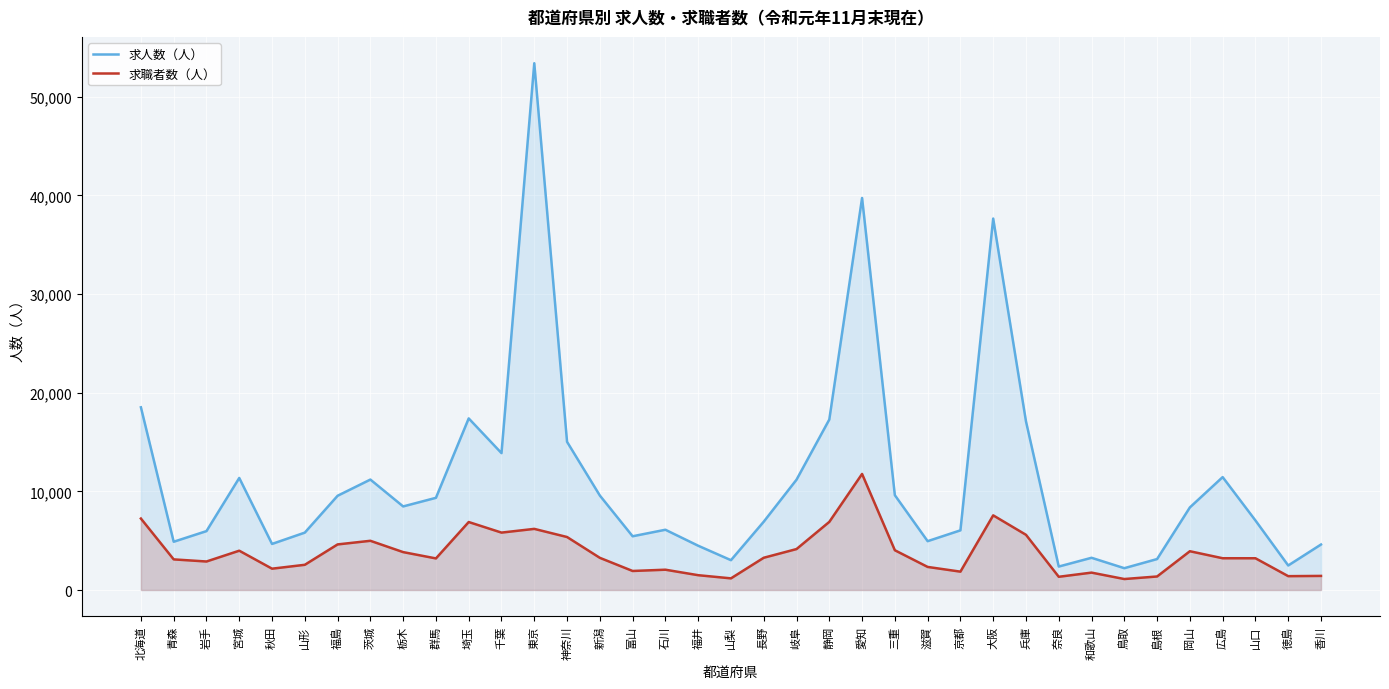

Reading right to left, transcribe all the data shown in this chart.

求人数（人）: 4612	2487	7050	11446	8373	3138	2212	3267	2378	17095	37654	6048	4951	9611	39742	17281	11183	6925	3024	4489	6109	5448	9579	15022	53400	13877	17395	9345	8473	11196	9553	5818	4670	11358	5970	4892	18520
求職者数（人）: 1429	1404	3219	3220	3931	1371	1113	1763	1340	5596	7568	1861	2340	4030	11765	6905	4151	3269	1181	1502	2058	1929	3262	5372	6197	5820	6892	3202	3842	4989	4622	2556	2162	3985	2890	3104	7244